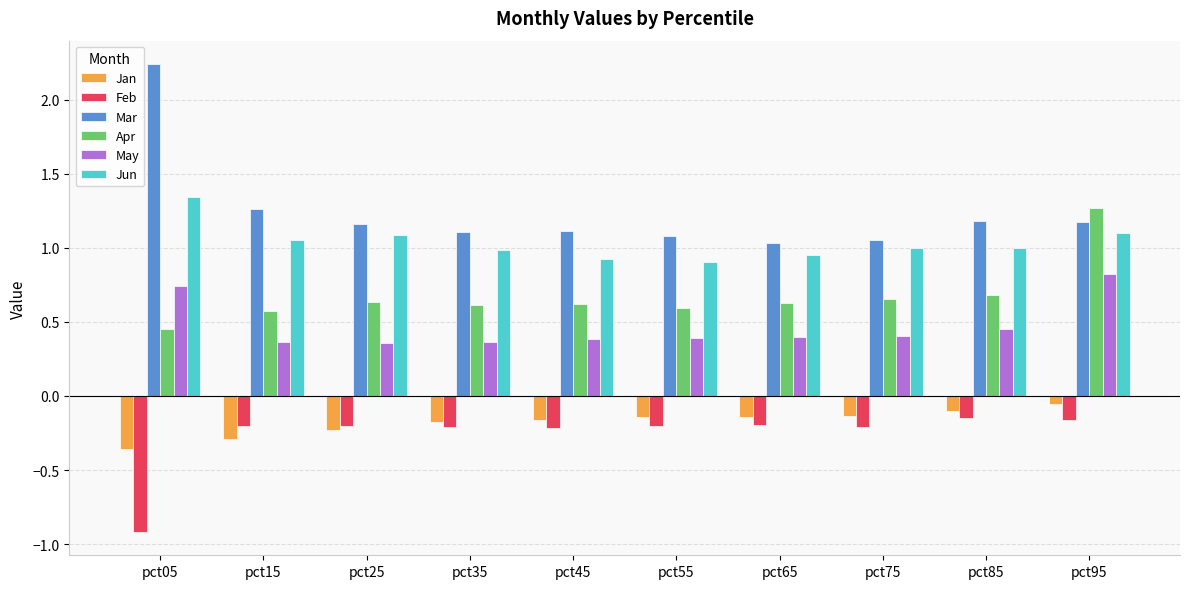

Which category has the lowest value across all series?

pct05